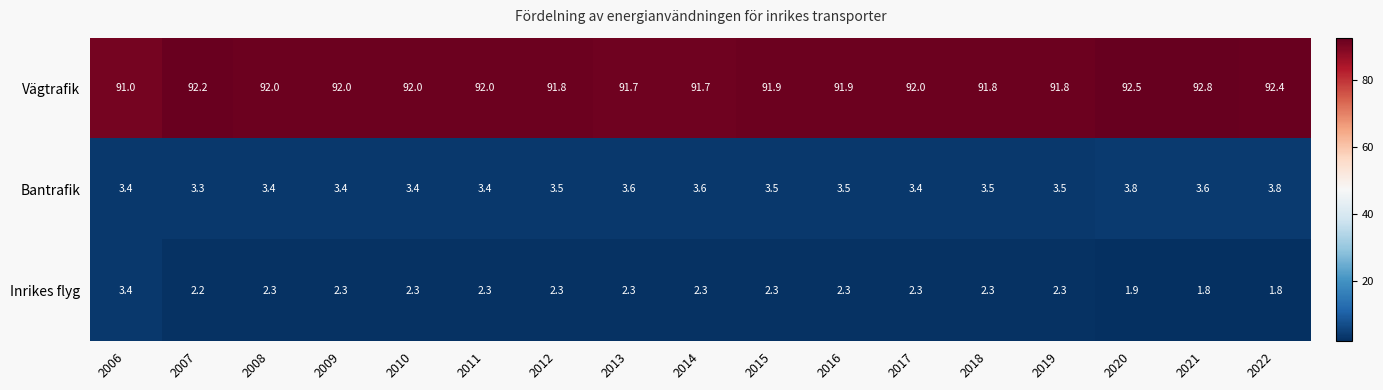

What is the maximum value for Vägtrafik?

92.8